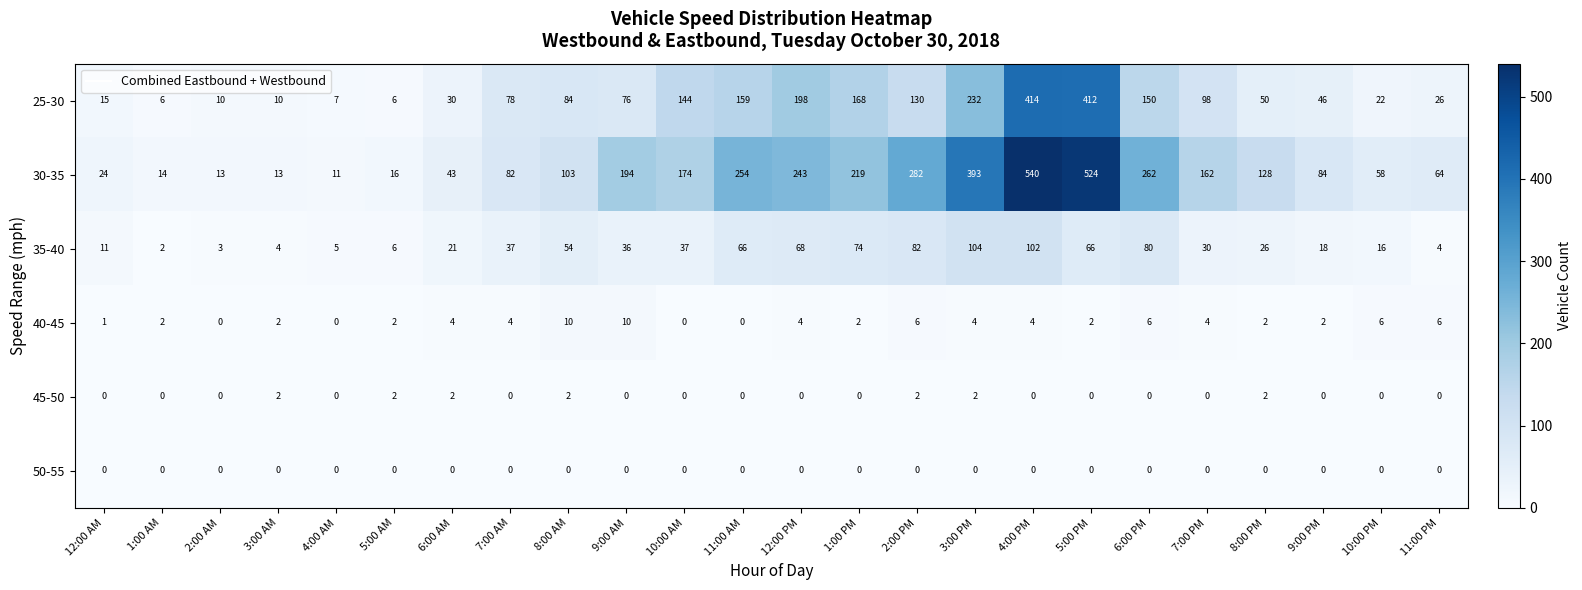

Count the number of categories in the chart.

24